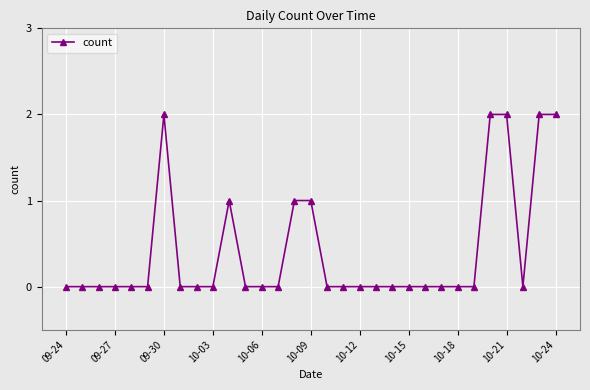

True or false: the data has more than 0 interior local peaks.

True